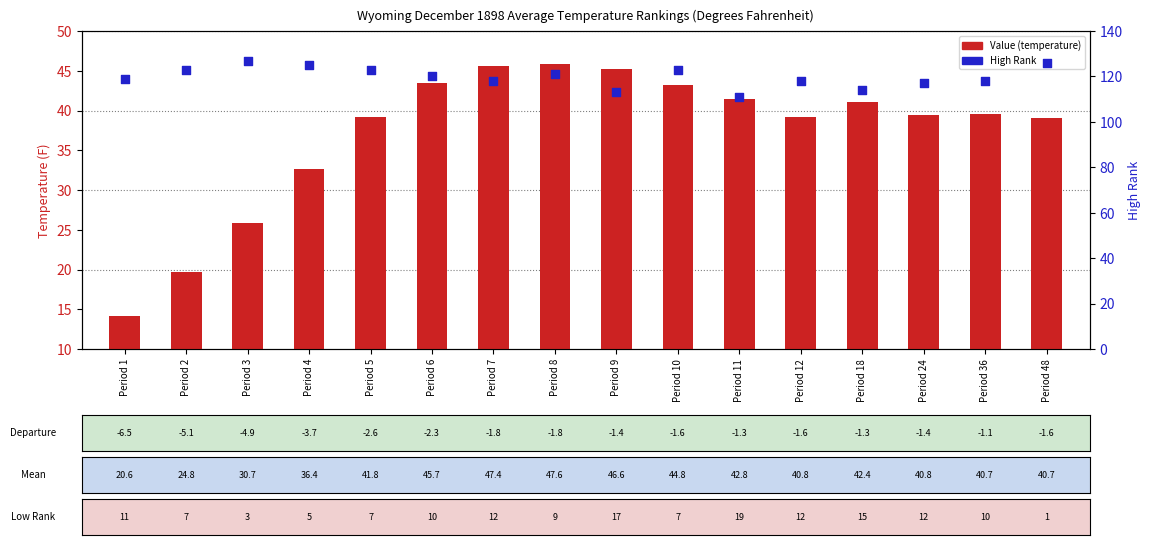

Which series has the widest spread of Y values?

Value (temperature)